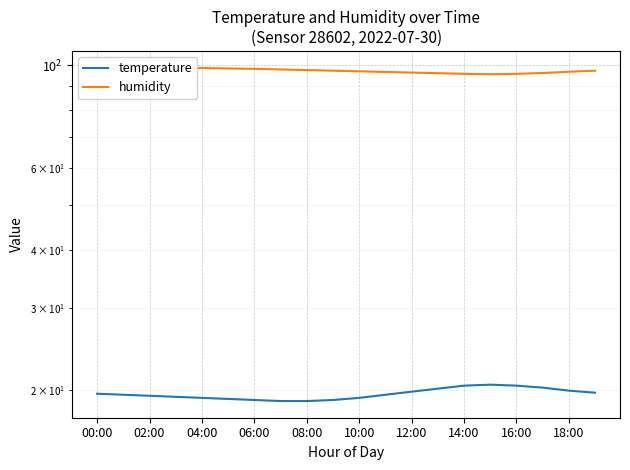

Which category has the lowest value in the humidity series?

15